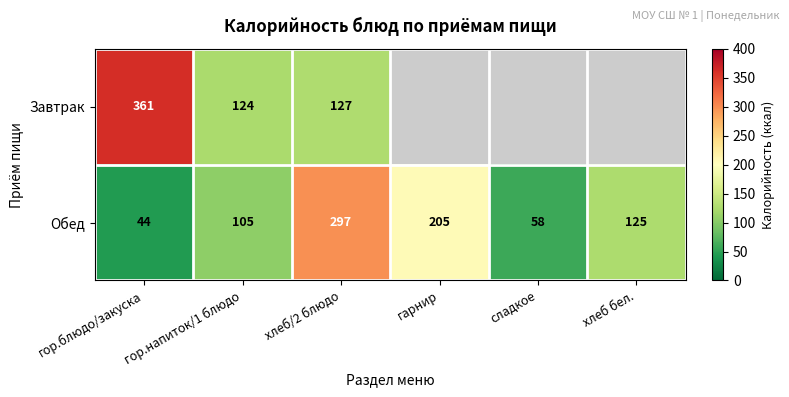

Is the value of Обед at гарнир greater than the value of Завтрак at хлеб/2 блюдо?

Yes